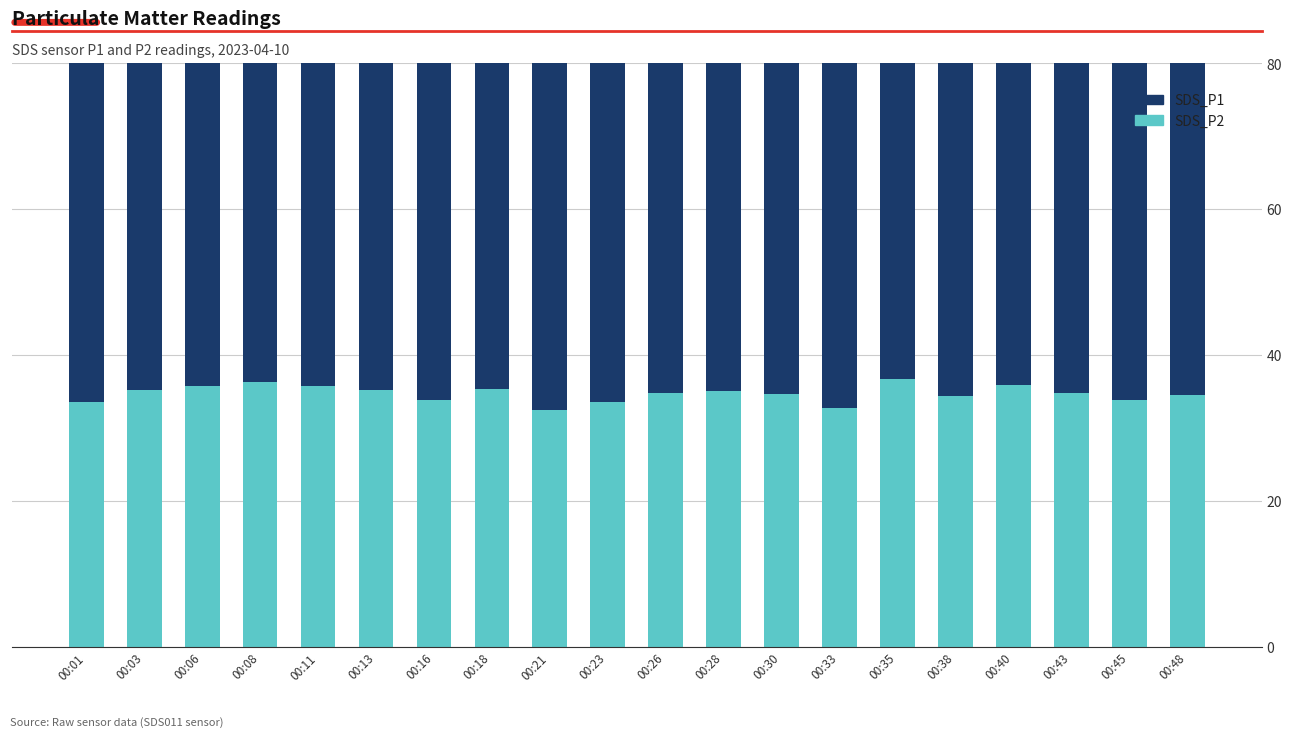

Is the value of SDS_P2 at 00:26 greater than the value of SDS_P1 at 00:45?

No